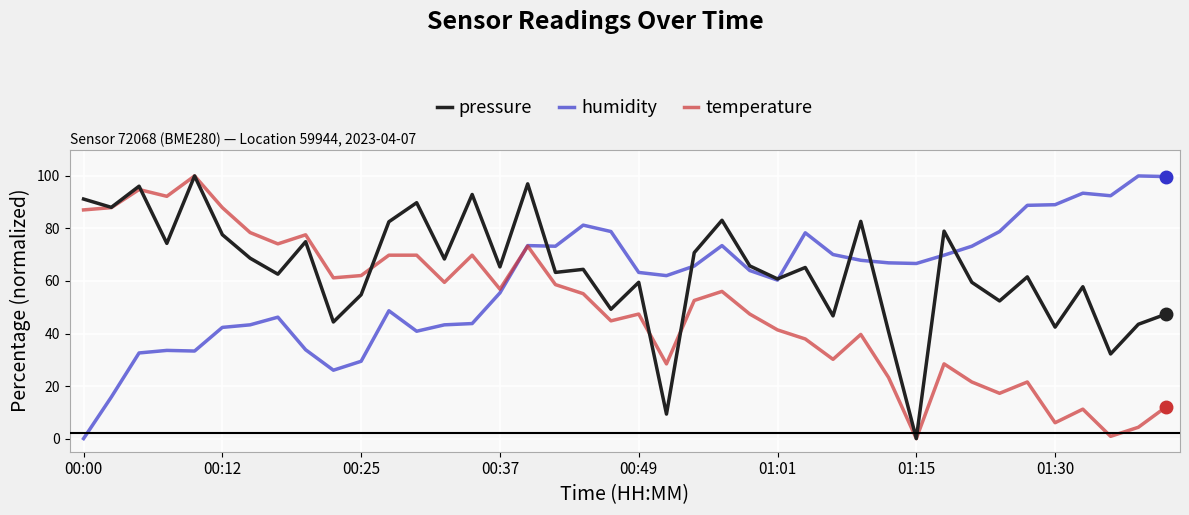

What is the highest value of the pressure series?

100.0